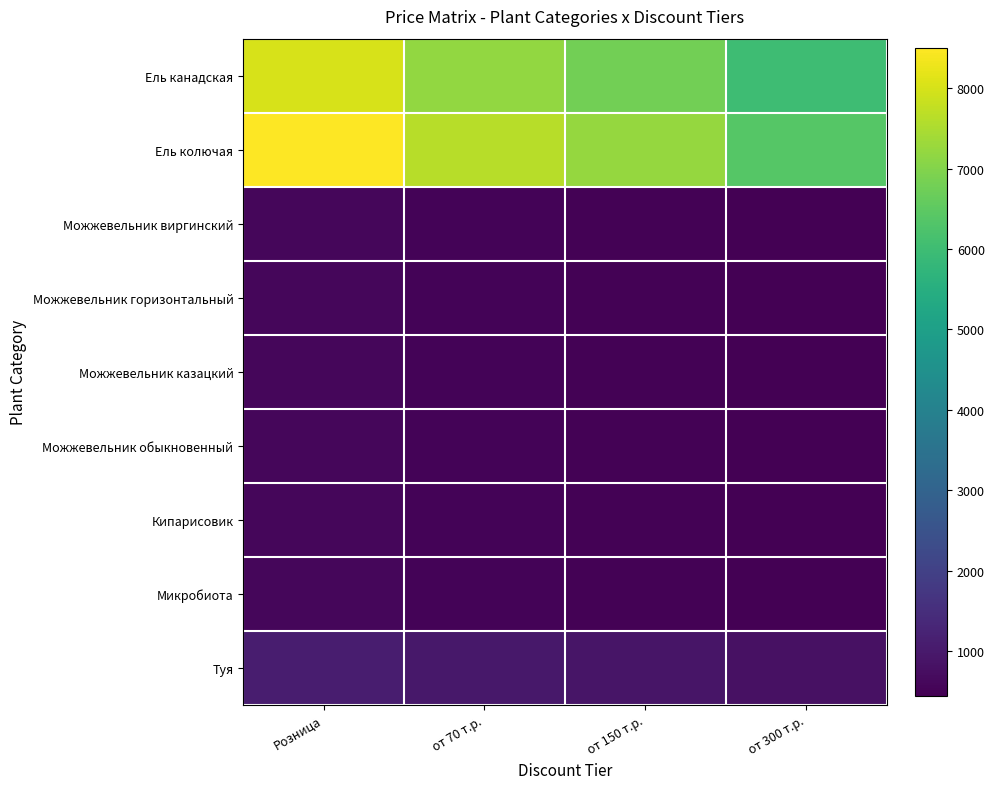

At how many categories does at least one series exceed 1369?

4